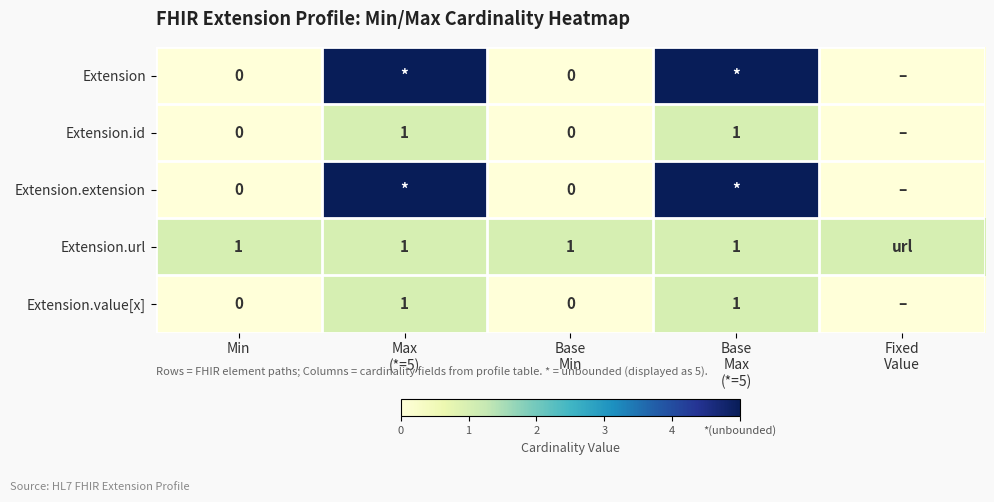

Which series has the largest range (max minus min)?

Extension